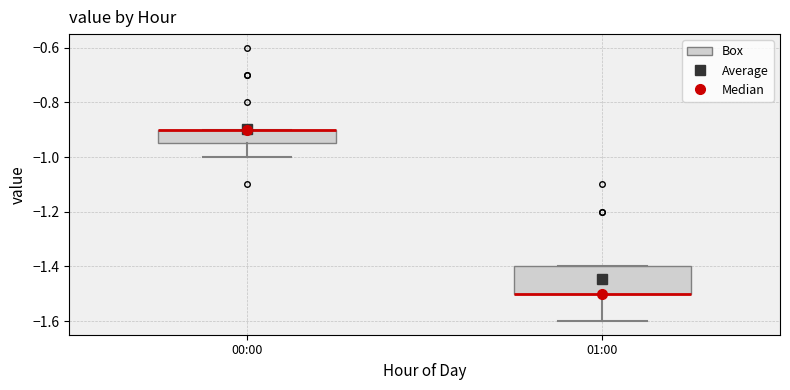

Reading left to right, read every box against the y-axis: the position of its median line, the range the box covers, and the ends of its whiskers. The values are not printed on the chart, so give them approximately, as read against the axis.

00:00: median -0.90 (drawn on the box's upper edge), box -0.94 to -0.90, whiskers -1.00 to -0.90
01:00: median -1.50 (drawn on the box's lower edge), box -1.50 to -1.40, whiskers -1.60 to -1.40